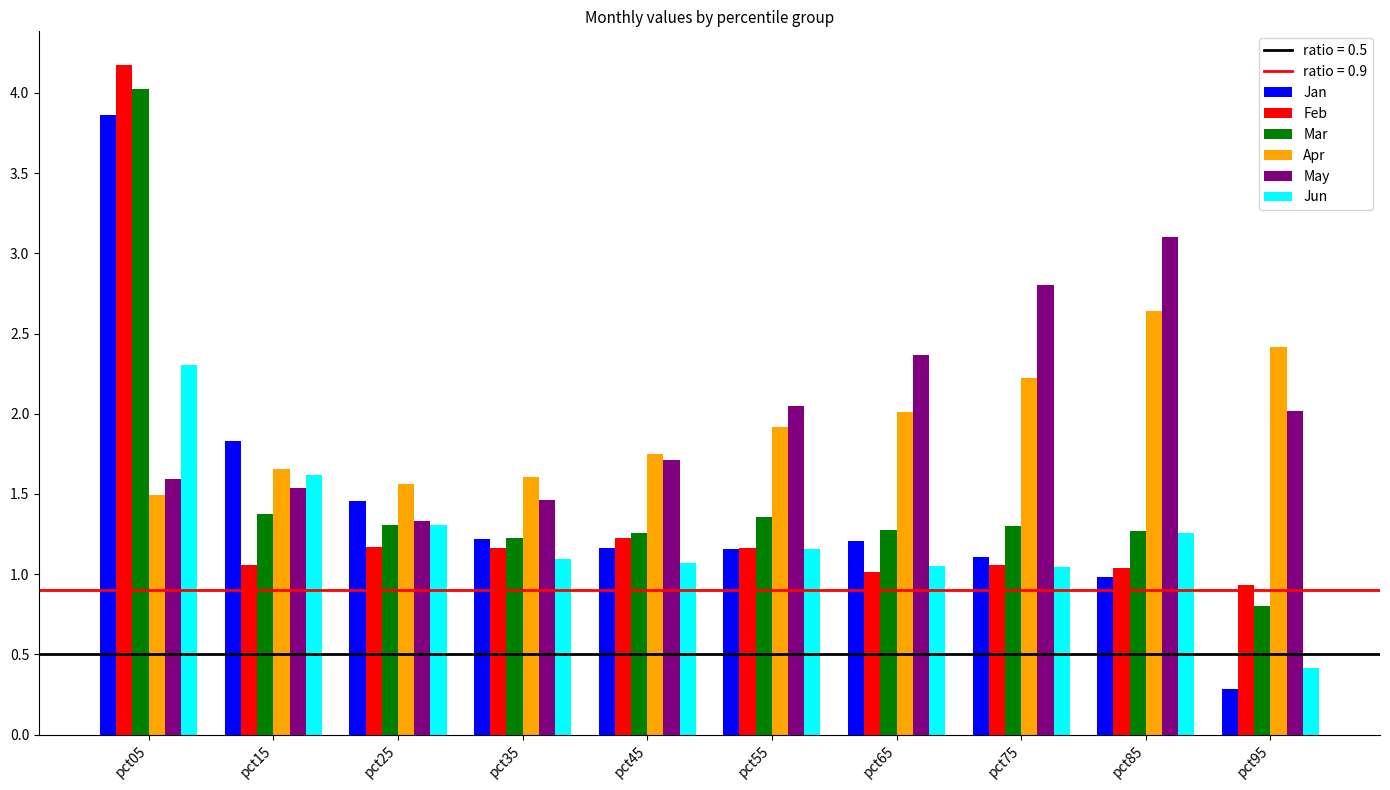

How many data points in Mar are above 1?

9